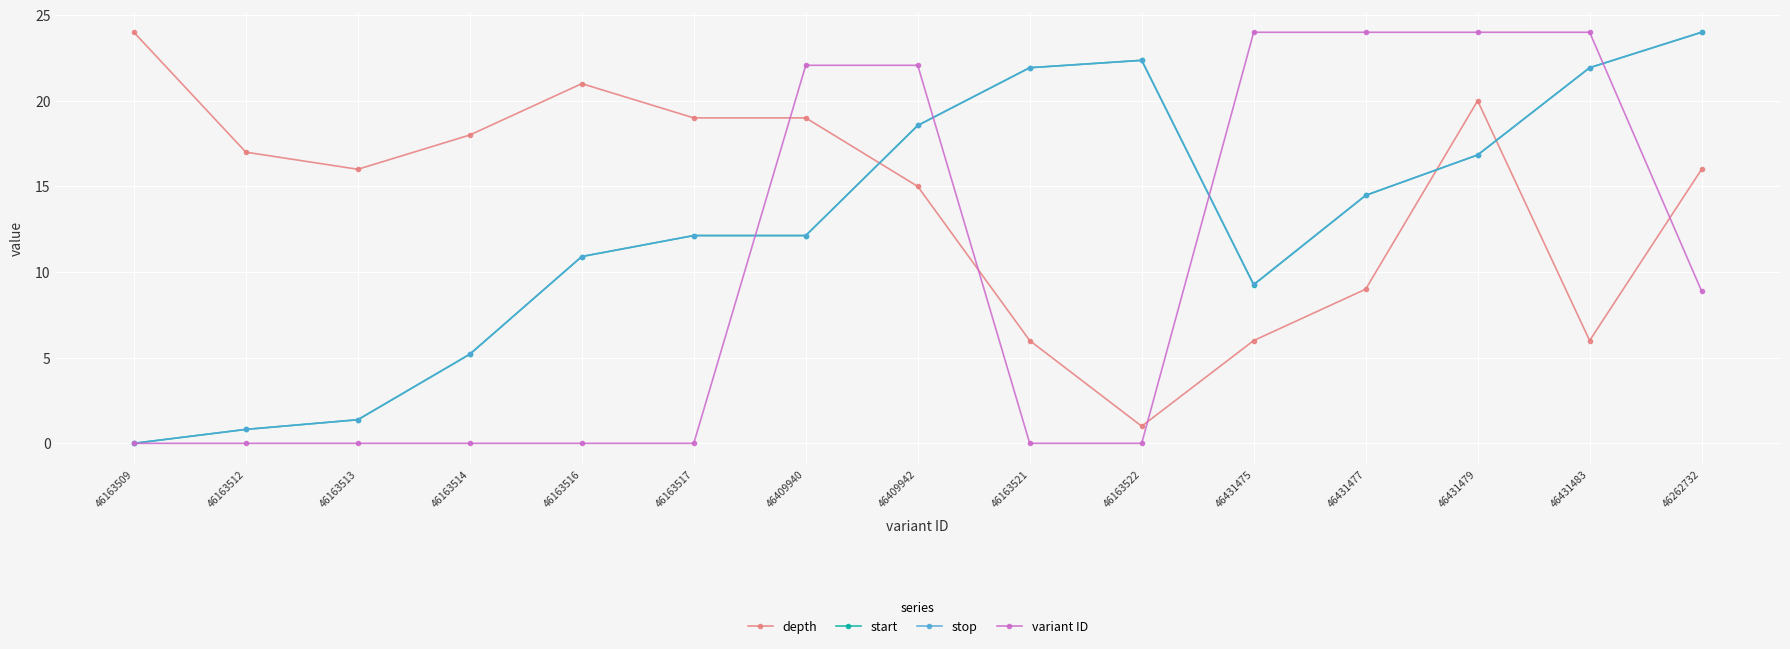

What is the maximum value shown in the chart?

24.0